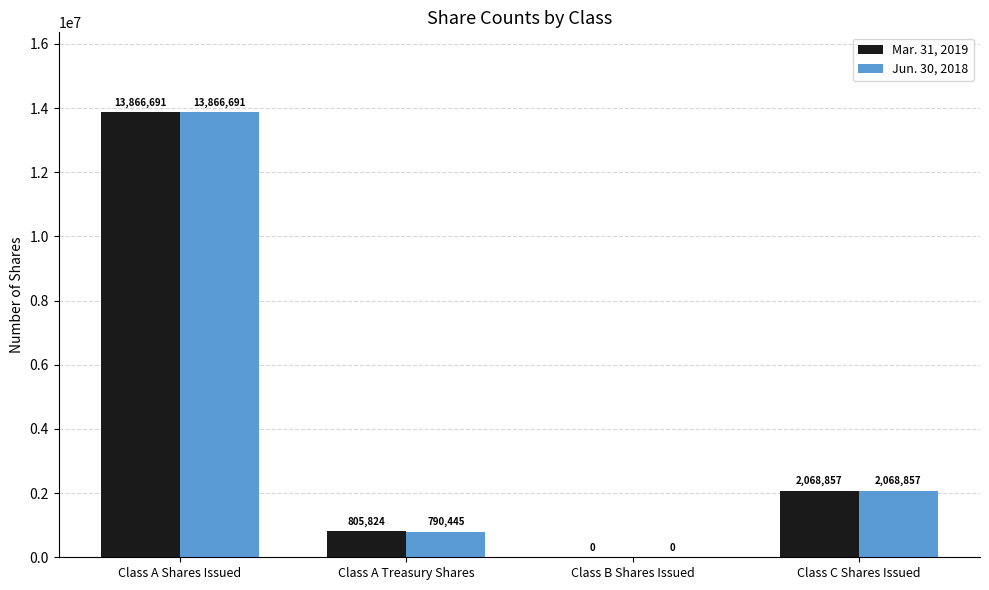

Reading left to right, list all the values displayed in this chart.

Mar. 31, 2019: 13866691	805824	0	2068857
Jun. 30, 2018: 13866691	790445	0	2068857